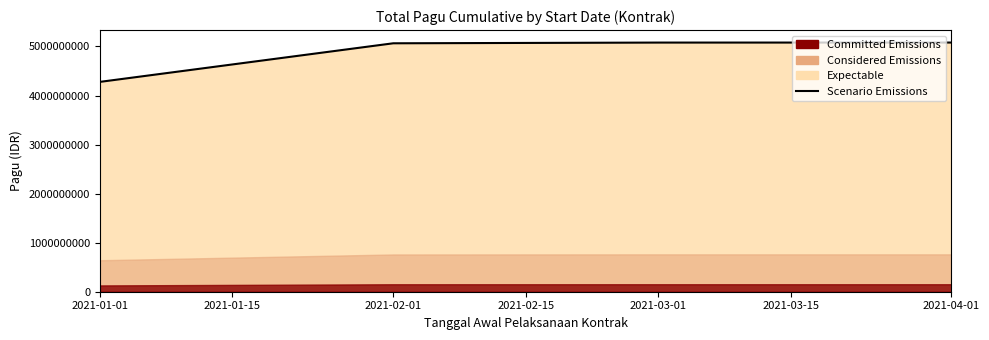

What is the maximum value shown in the chart?

5080657413